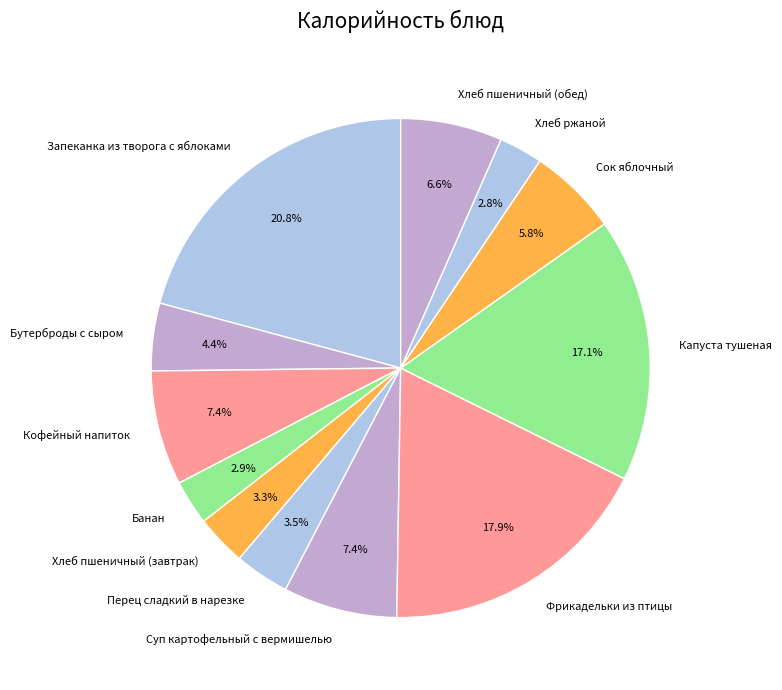

What percentage is the Капуста тушеная slice, to the nearest percent?

17%